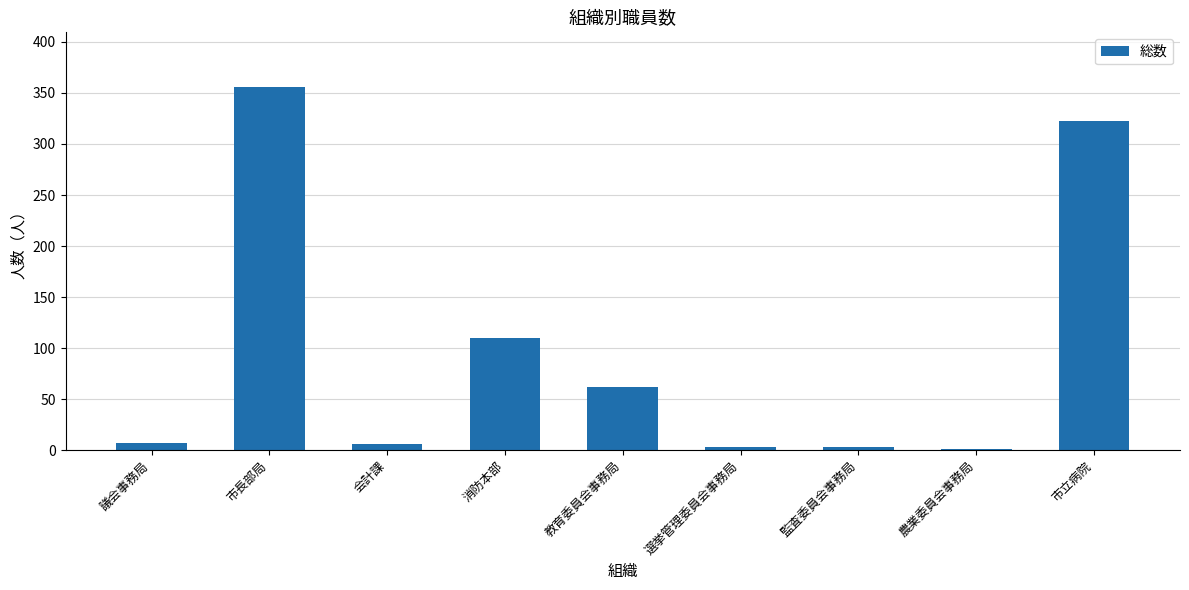

Is it true that the value at 市立病院 is 323?

True